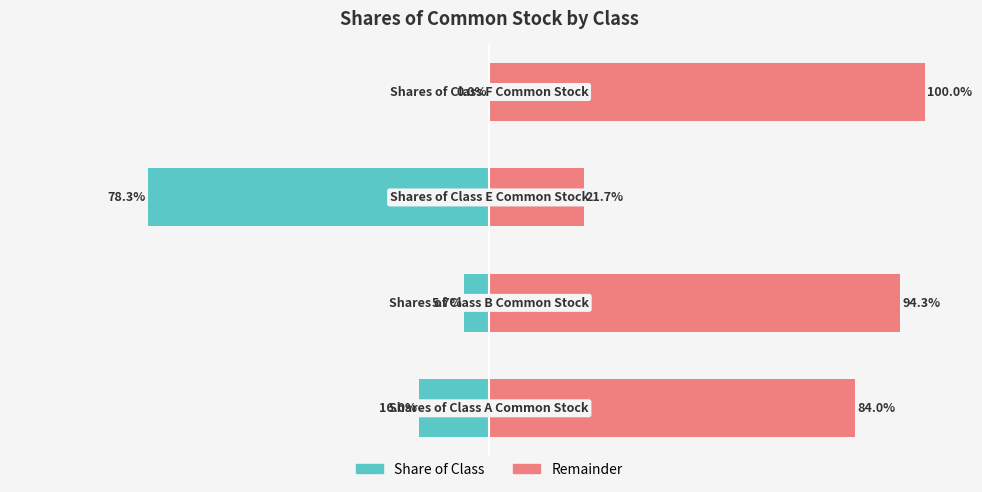

What is the total value across all series at 3?

100.0